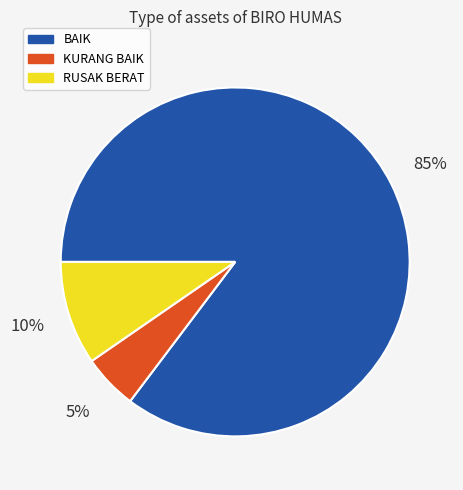

True or false: RUSAK BERAT accounts for 10% of the total.

True